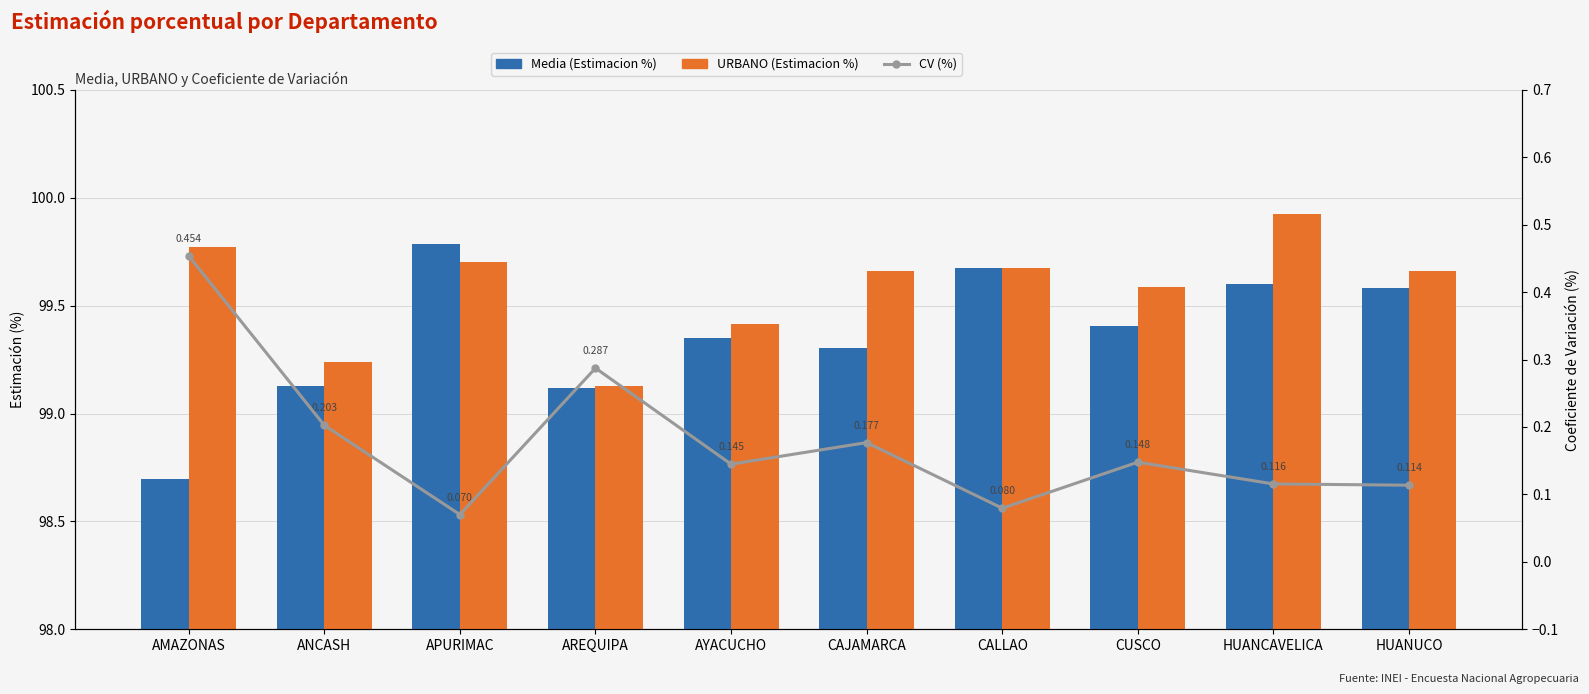

How many categories are shown in the chart?

10